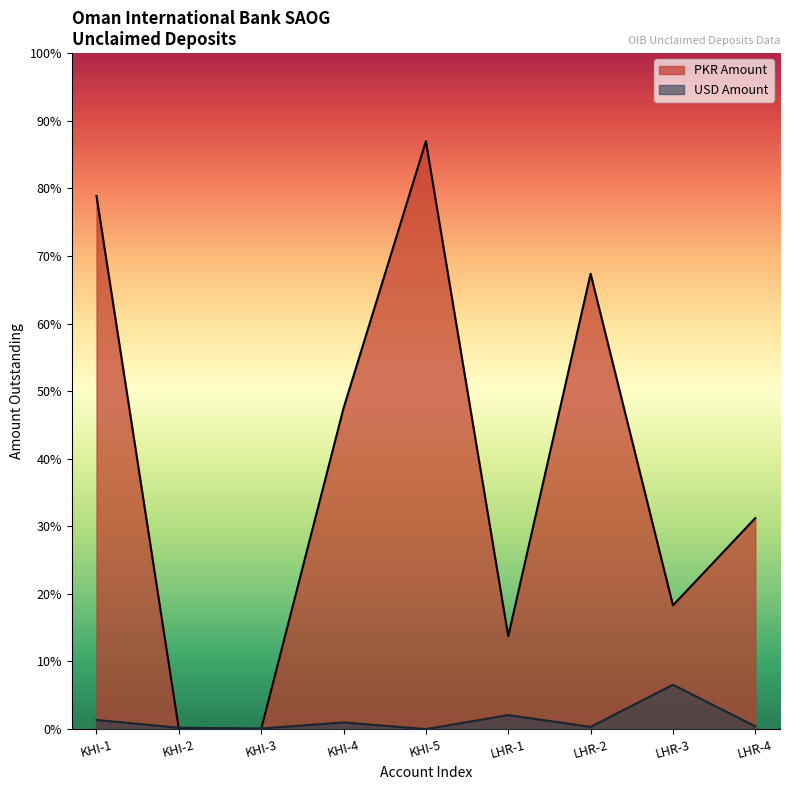

Which label corresponds to the smallest value in the chart?

KHI-3